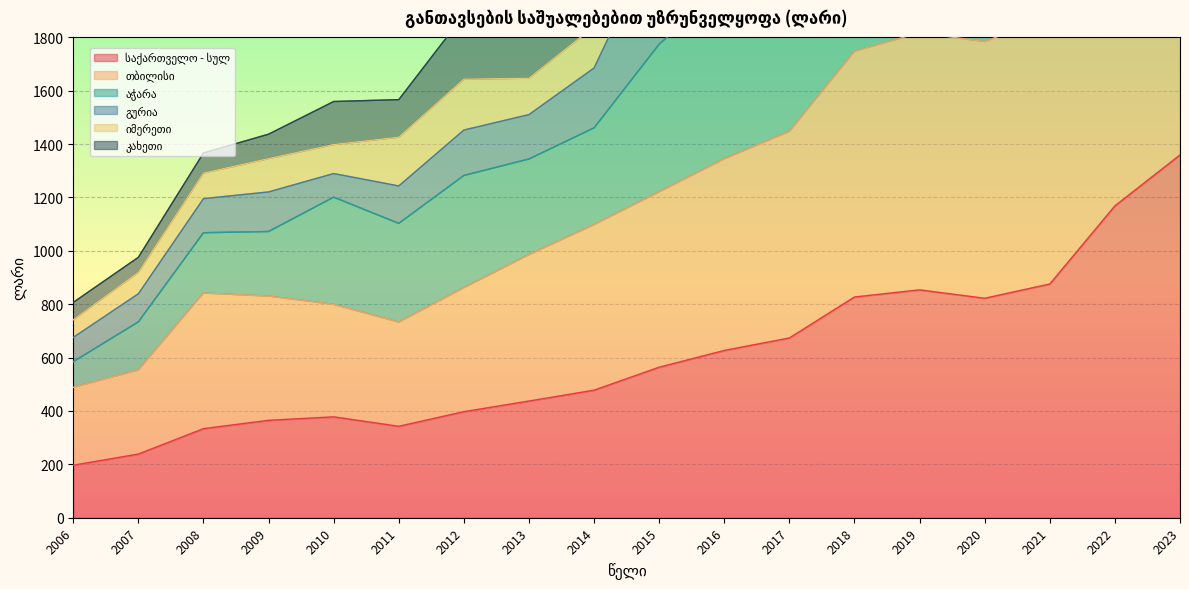

The თბილისი series shows 830.3 at 2009. True or false?

True